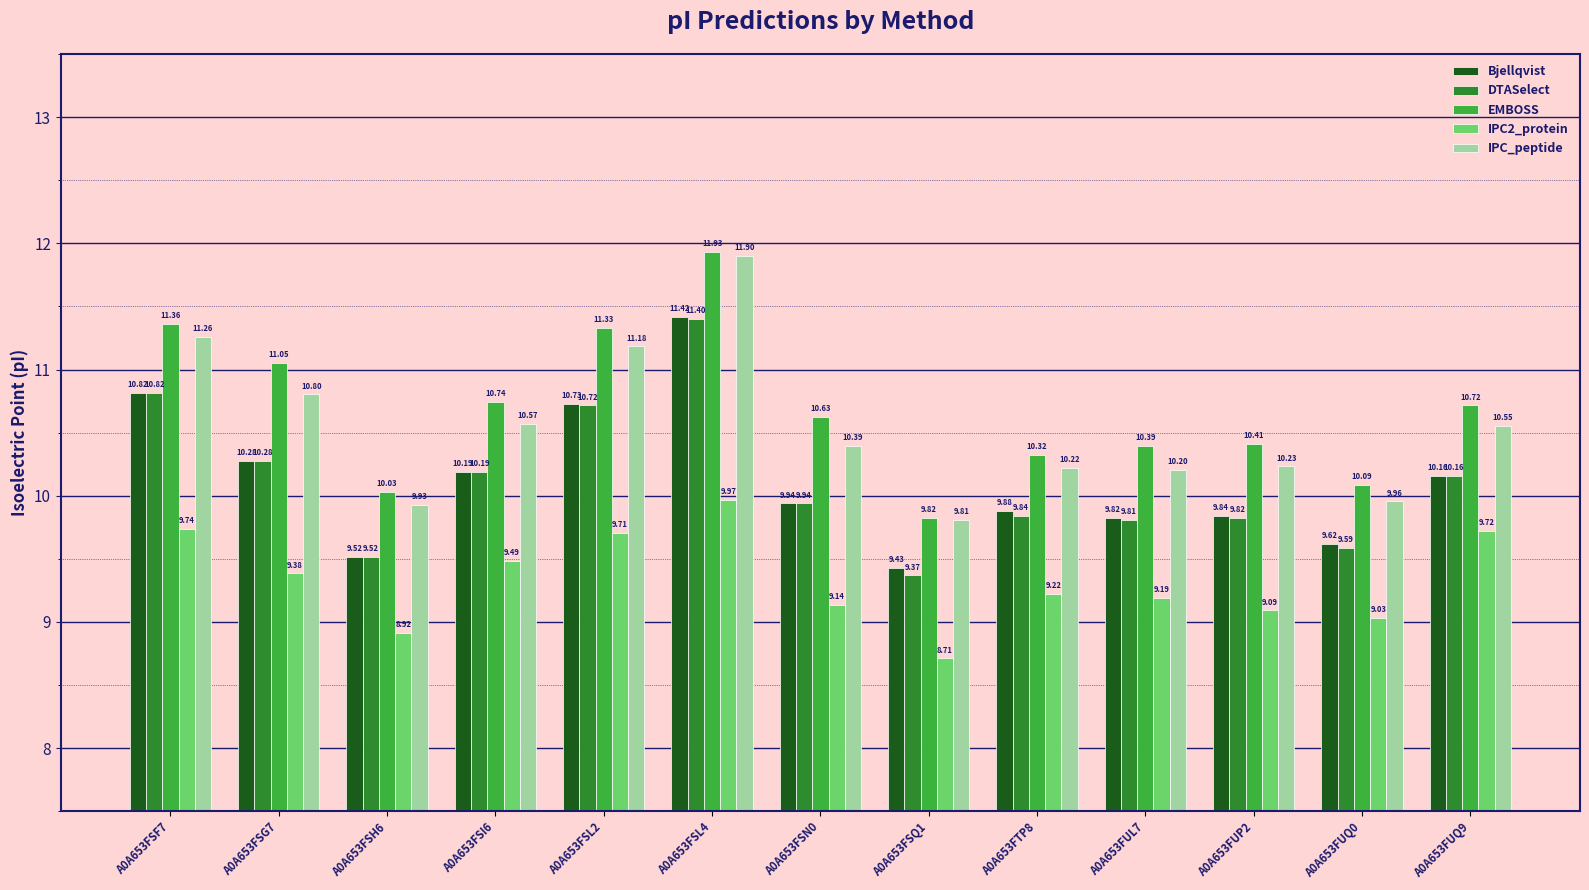

Reading right to left, what are all the values shown in this chart?

Bjellqvist: A0A653FUQ9=10.2	A0A653FUQ0=9.6	A0A653FUP2=9.8	A0A653FUL7=9.8	A0A653FTP8=9.9	A0A653FSQ1=9.4	A0A653FSN0=9.9	A0A653FSL4=11.4	A0A653FSL2=10.7	A0A653FSI6=10.2	A0A653FSH6=9.5	A0A653FSG7=10.3	A0A653FSF7=10.8
DTASelect: A0A653FUQ9=10.2	A0A653FUQ0=9.6	A0A653FUP2=9.8	A0A653FUL7=9.8	A0A653FTP8=9.8	A0A653FSQ1=9.4	A0A653FSN0=9.9	A0A653FSL4=11.4	A0A653FSL2=10.7	A0A653FSI6=10.2	A0A653FSH6=9.5	A0A653FSG7=10.3	A0A653FSF7=10.8
EMBOSS: A0A653FUQ9=10.7	A0A653FUQ0=10.1	A0A653FUP2=10.4	A0A653FUL7=10.4	A0A653FTP8=10.3	A0A653FSQ1=9.8	A0A653FSN0=10.6	A0A653FSL4=11.9	A0A653FSL2=11.3	A0A653FSI6=10.7	A0A653FSH6=10.0	A0A653FSG7=11.1	A0A653FSF7=11.4
IPC2_protein: A0A653FUQ9=9.7	A0A653FUQ0=9.0	A0A653FUP2=9.1	A0A653FUL7=9.2	A0A653FTP8=9.2	A0A653FSQ1=8.7	A0A653FSN0=9.1	A0A653FSL4=10.0	A0A653FSL2=9.7	A0A653FSI6=9.5	A0A653FSH6=8.9	A0A653FSG7=9.4	A0A653FSF7=9.7
IPC_peptide: A0A653FUQ9=10.6	A0A653FUQ0=10.0	A0A653FUP2=10.2	A0A653FUL7=10.2	A0A653FTP8=10.2	A0A653FSQ1=9.8	A0A653FSN0=10.4	A0A653FSL4=11.9	A0A653FSL2=11.2	A0A653FSI6=10.6	A0A653FSH6=9.9	A0A653FSG7=10.8	A0A653FSF7=11.3